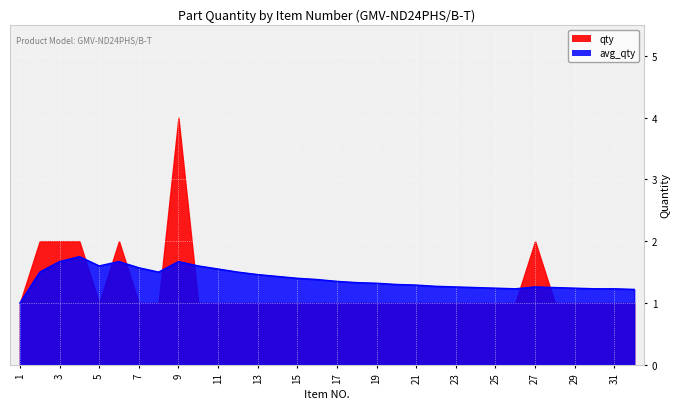

What is the smallest value displayed?

1.0